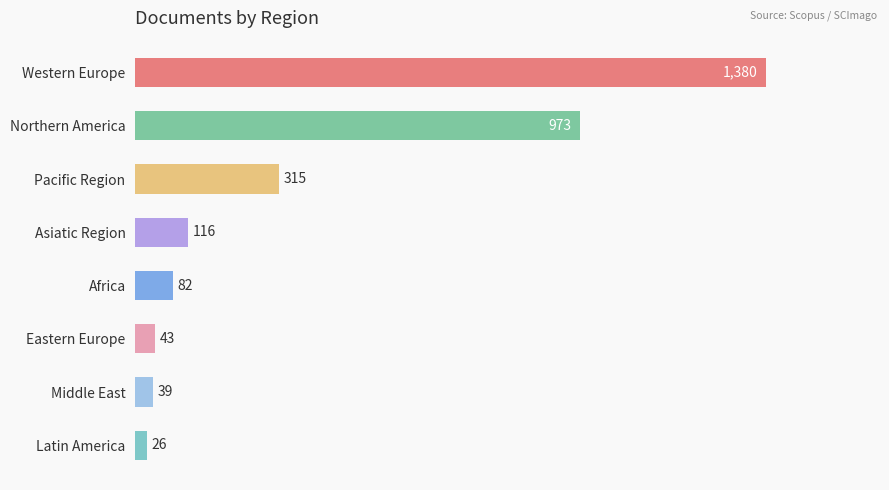

Rank the categories by value from lowest to highest.

Latin America, Middle East, Eastern Europe, Africa, Asiatic Region, Pacific Region, Northern America, Western Europe